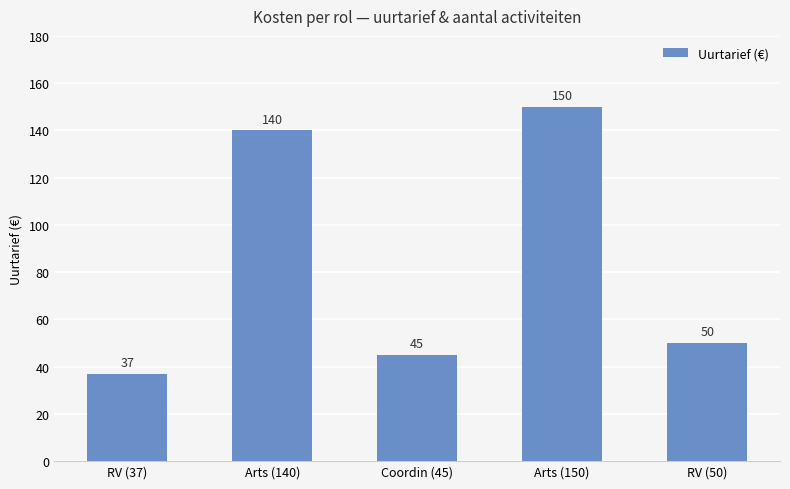

List the labels in order of value, smallest first.

RV (37), Coordin (45), RV (50), Arts (140), Arts (150)